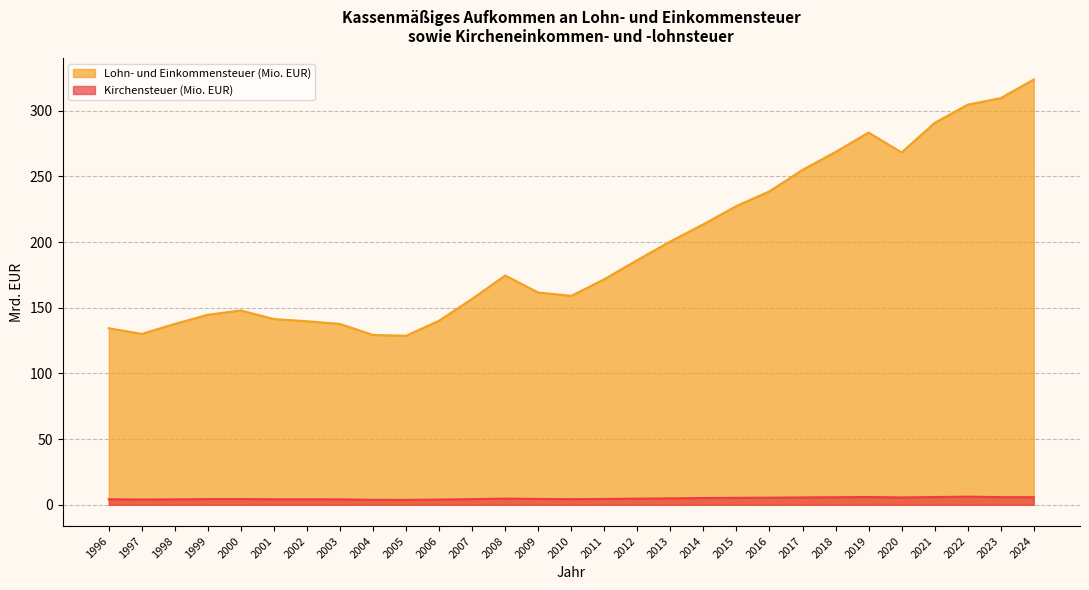

At which label does Kirchensteuer (Mio. EUR) first exceed 4?

1996